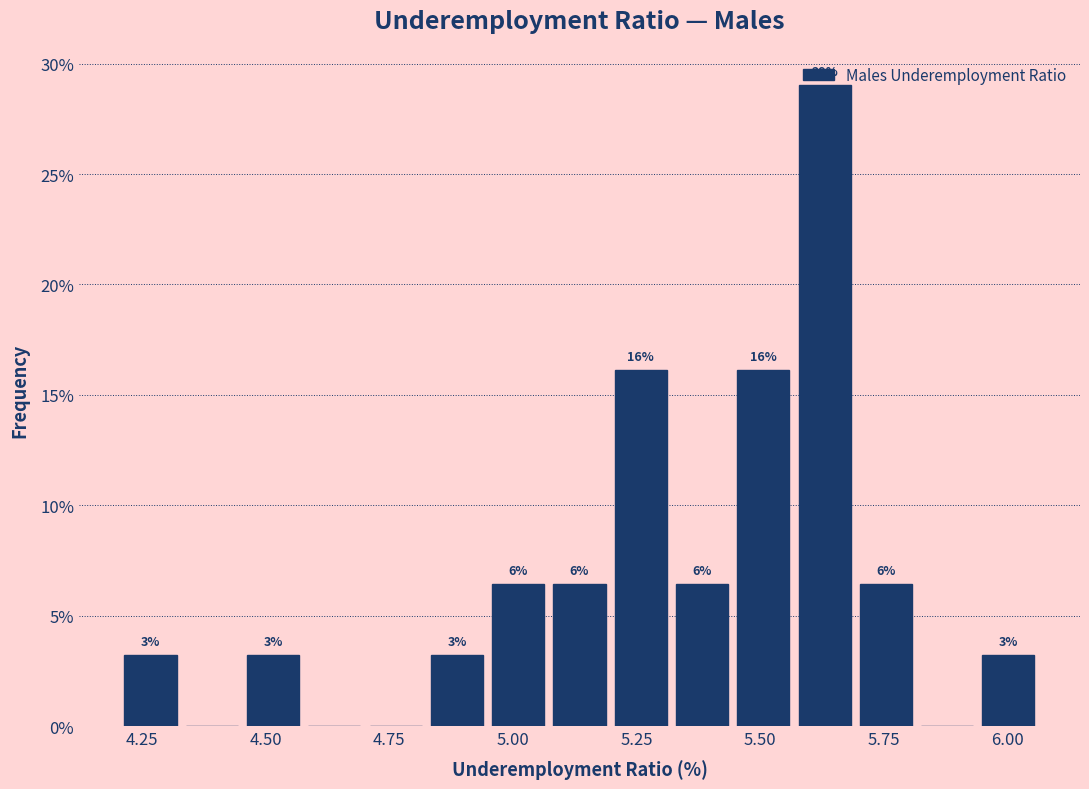

Around what value on the x-axis is the tallest bar? Give the approximate position of its centre, as read against the axis.

5.65